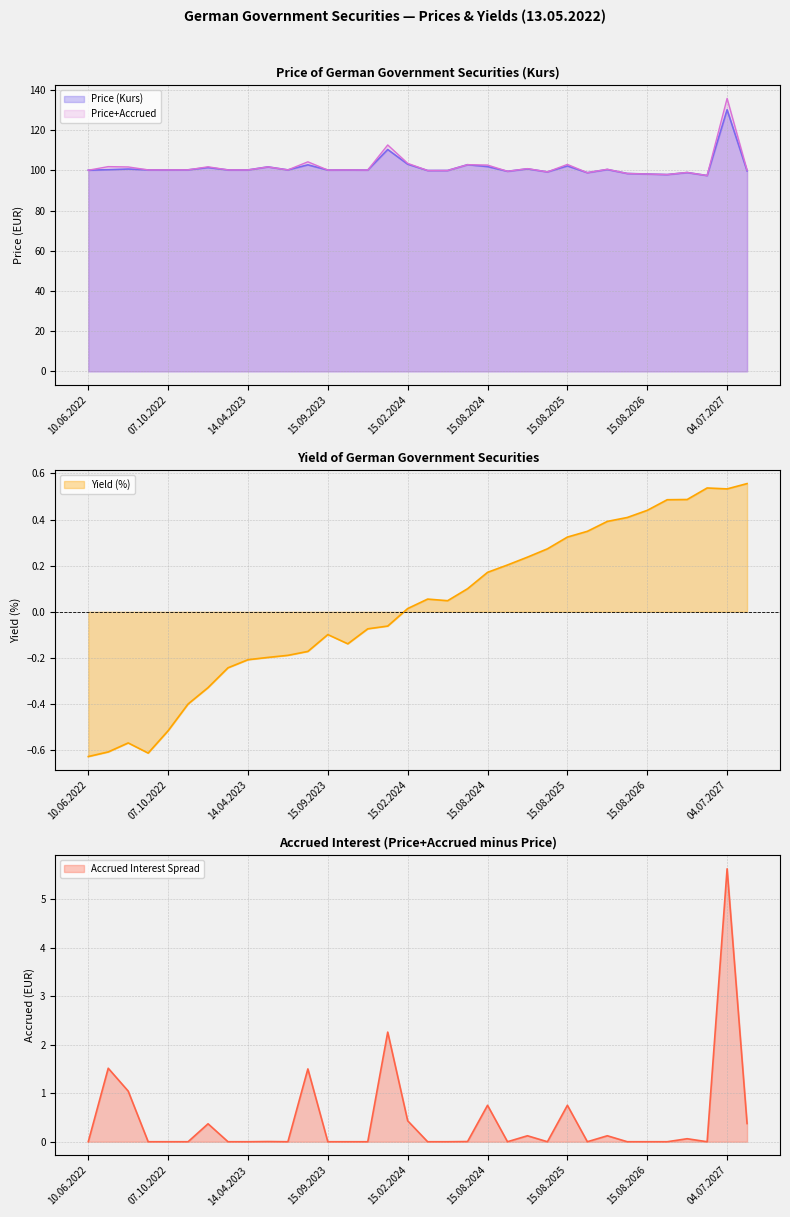

Which has a higher value, 15.02.2023 or 15.05.2023?

15.05.2023